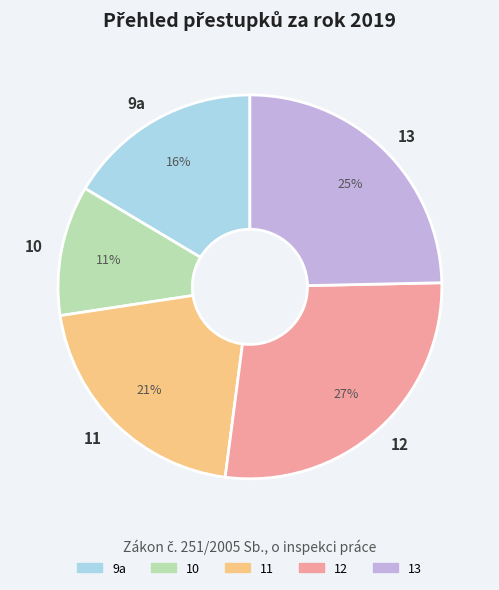

Combined, do 9a and 10 account for over 50%?

No